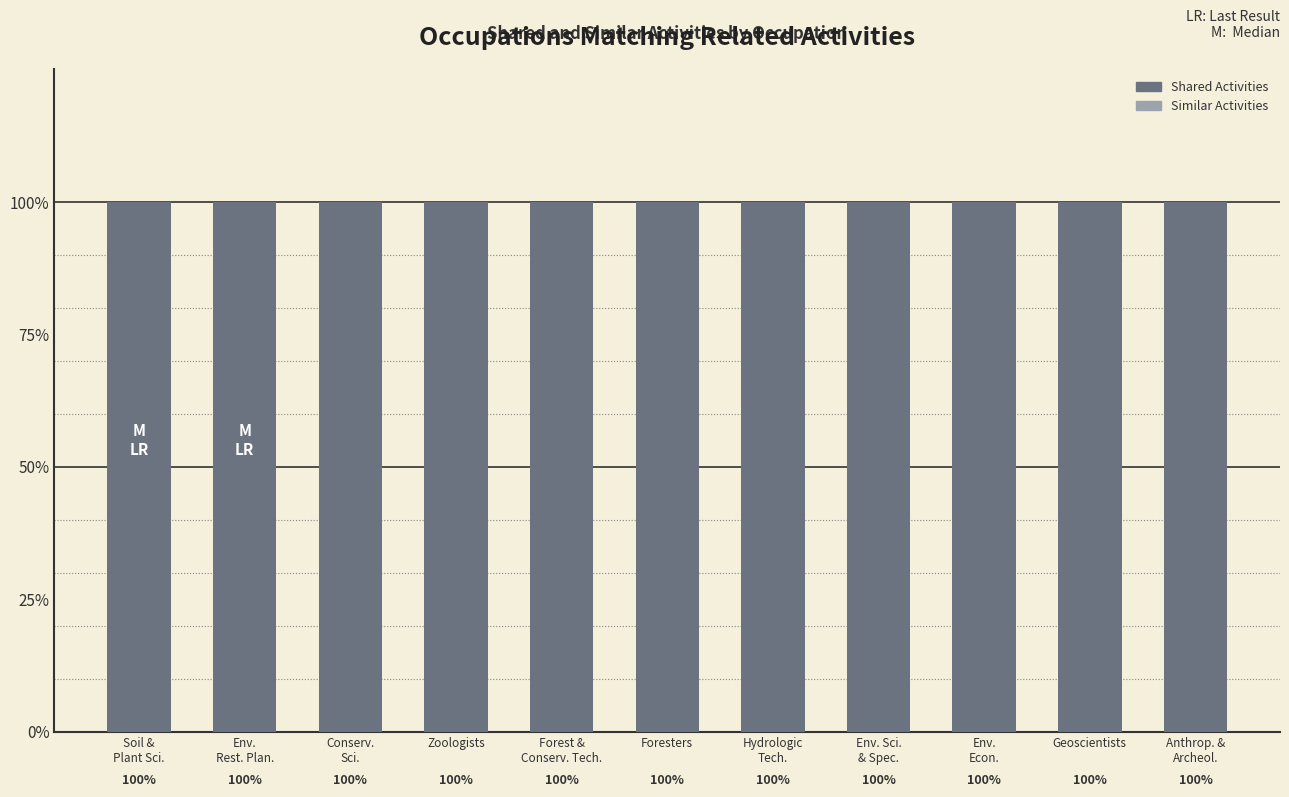

Between Foresters and Hydrologic Technicians, which is larger?

Foresters